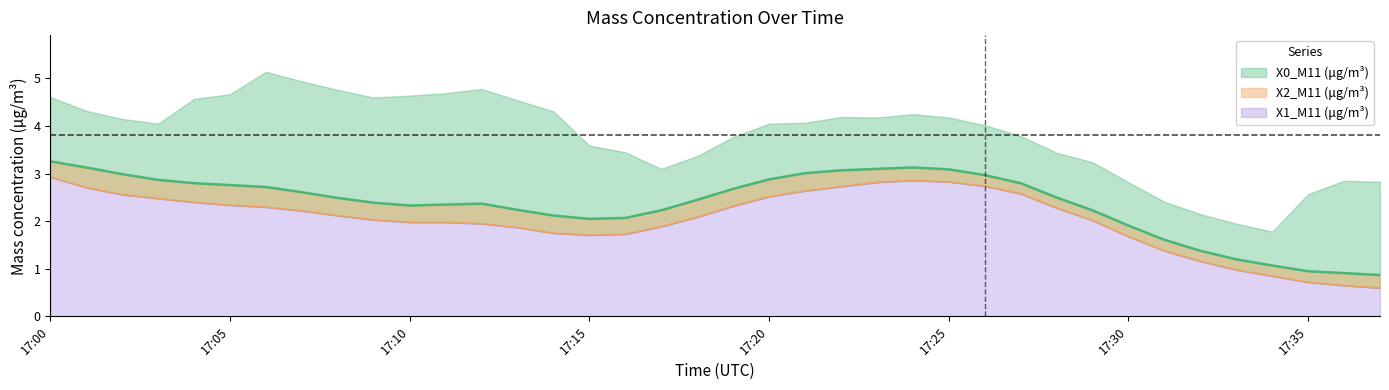

What is the difference between the X1_M11 (μg/m³) values at 2022-02-13 17:18:00 and 2022-02-13 17:13:00?

0.2